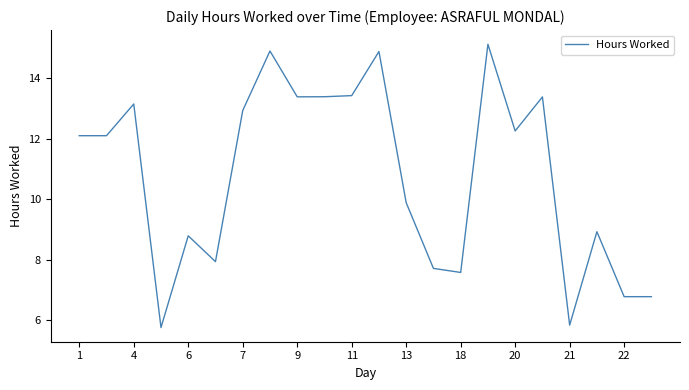

Reading left to right, extract all data points from this chart.

12.1	12.1	13.1	5.8	8.8	7.9	12.9	14.9	13.4	13.4	13.4	14.9	9.9	7.7	7.6	15.1	12.3	13.4	5.8	8.9	6.8	6.8